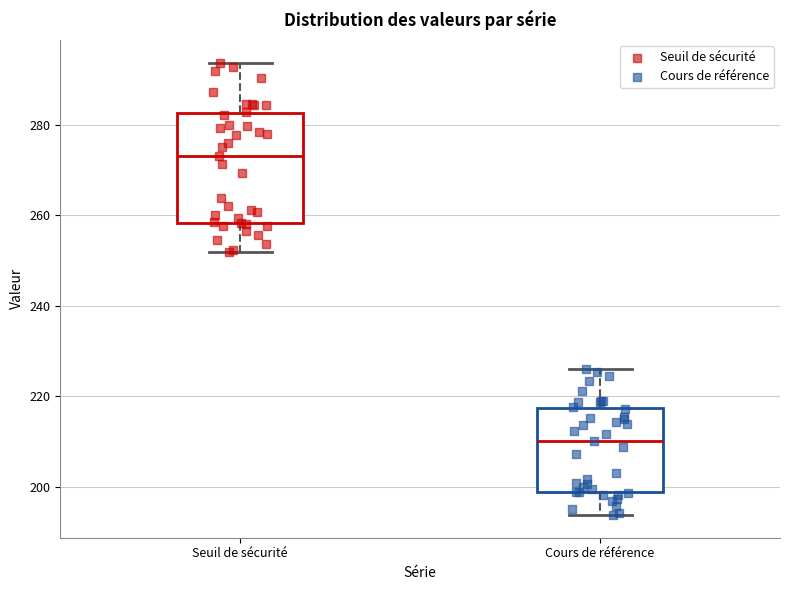

Where does the upper whisker of the box for Seuil de sécurité end on the y-axis? The values are not printed on the chart, so give them approximately, as read against the axis.

294